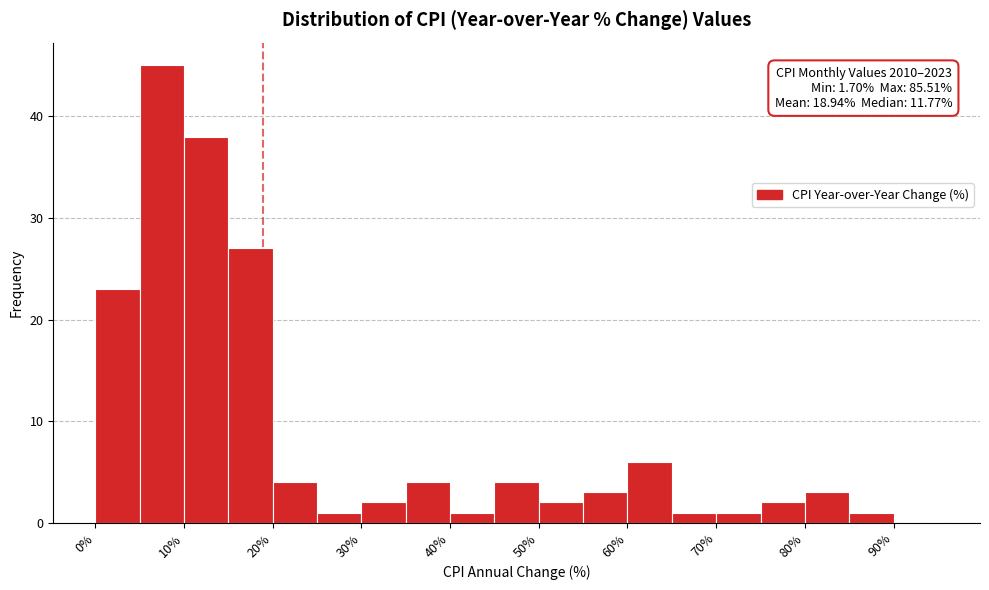

Which range on the x-axis has the tallest bar?

5 to 10